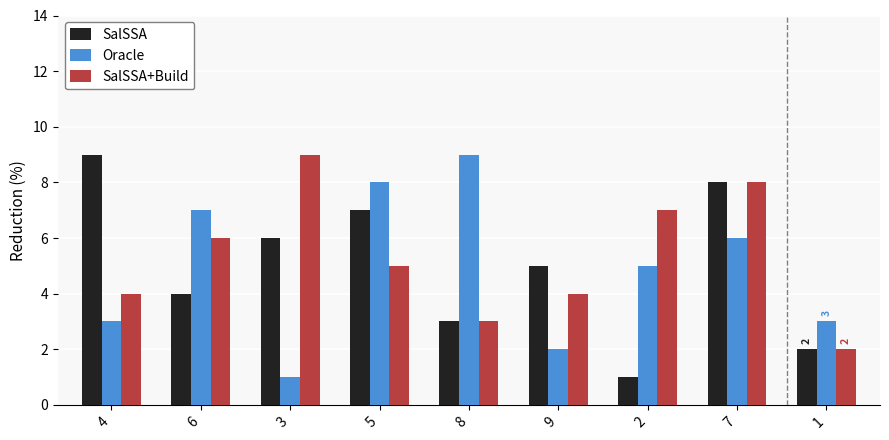

What are all the series names shown in the legend?

SalSSA, Oracle, SalSSA+Build